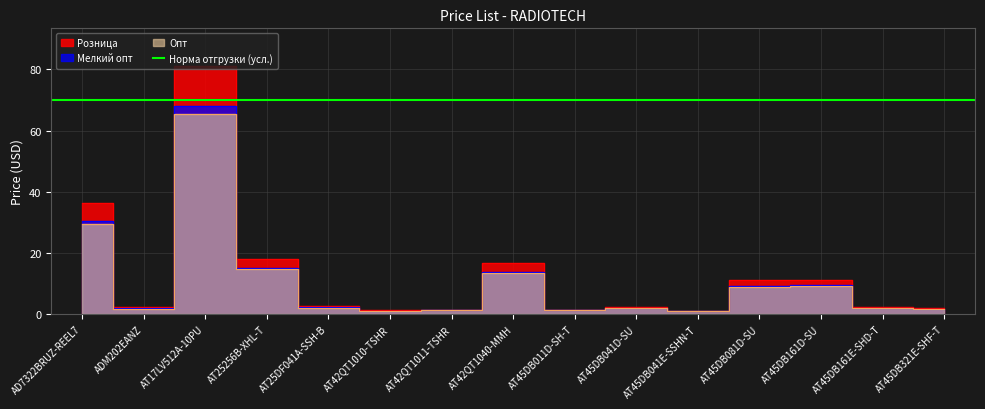

Which has a higher value, AT25DF041A-SSH-B or AT45DB081D-SU?

AT45DB081D-SU